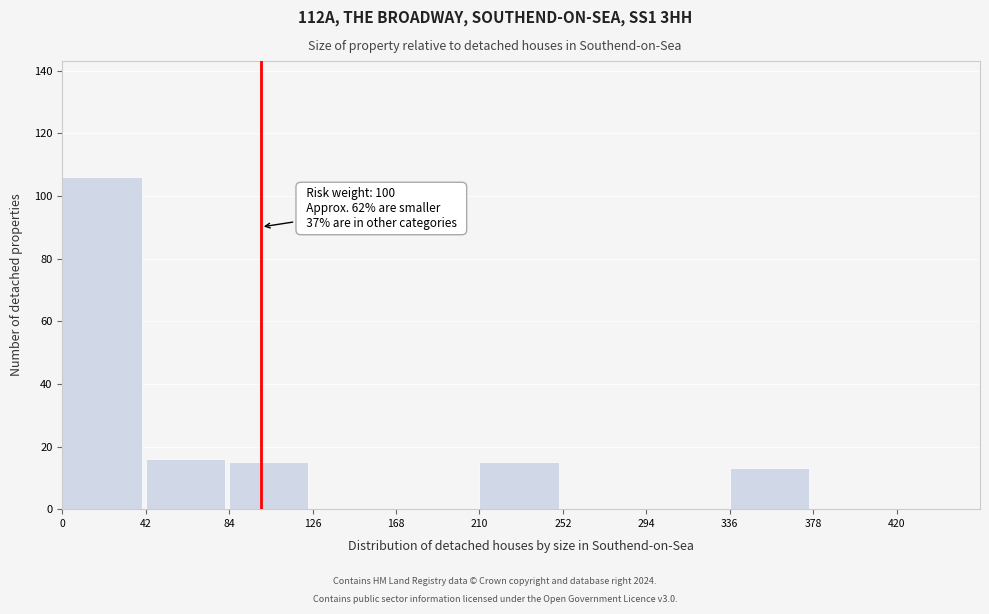

Which range on the x-axis has the tallest bar?

0 to 42